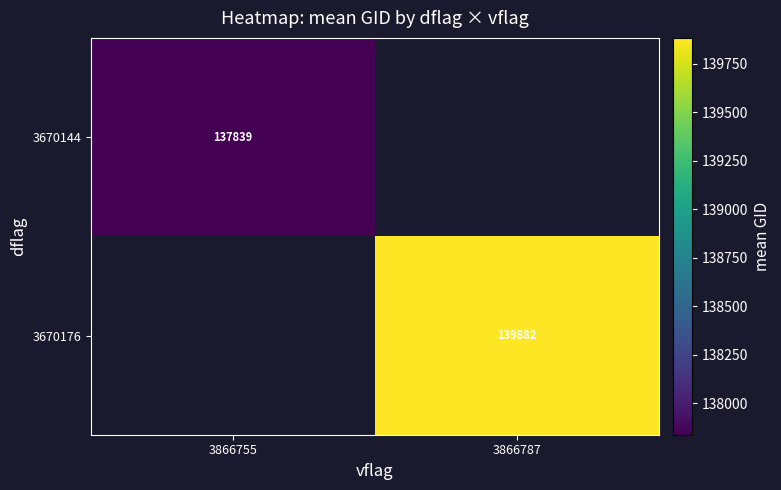

Is the value of 3670144 at 3866755 greater than the value of 3670176 at 3866787?

No